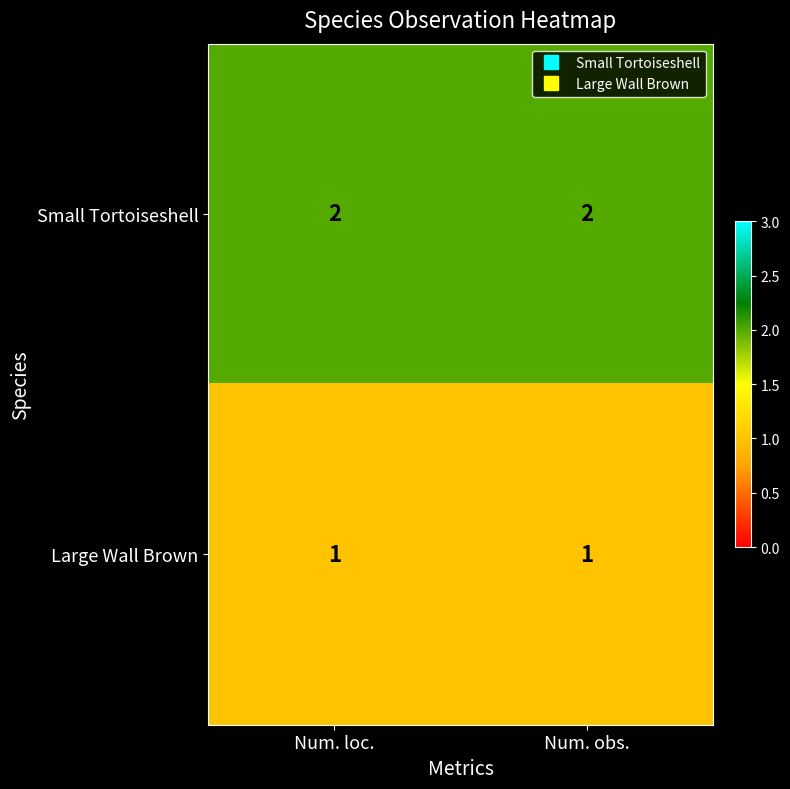

Reading left to right, transcribe all the data shown in this chart.

Small Tortoiseshell: Num. loc.=2	Num. obs.=2
Large Wall Brown: Num. loc.=1	Num. obs.=1